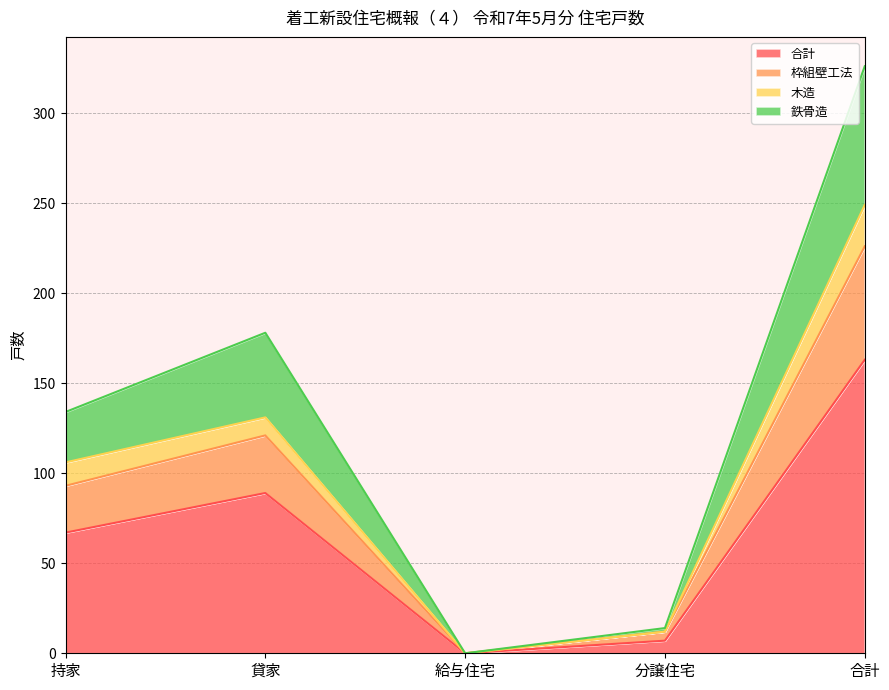

What is the total value across all series at 合計?

326